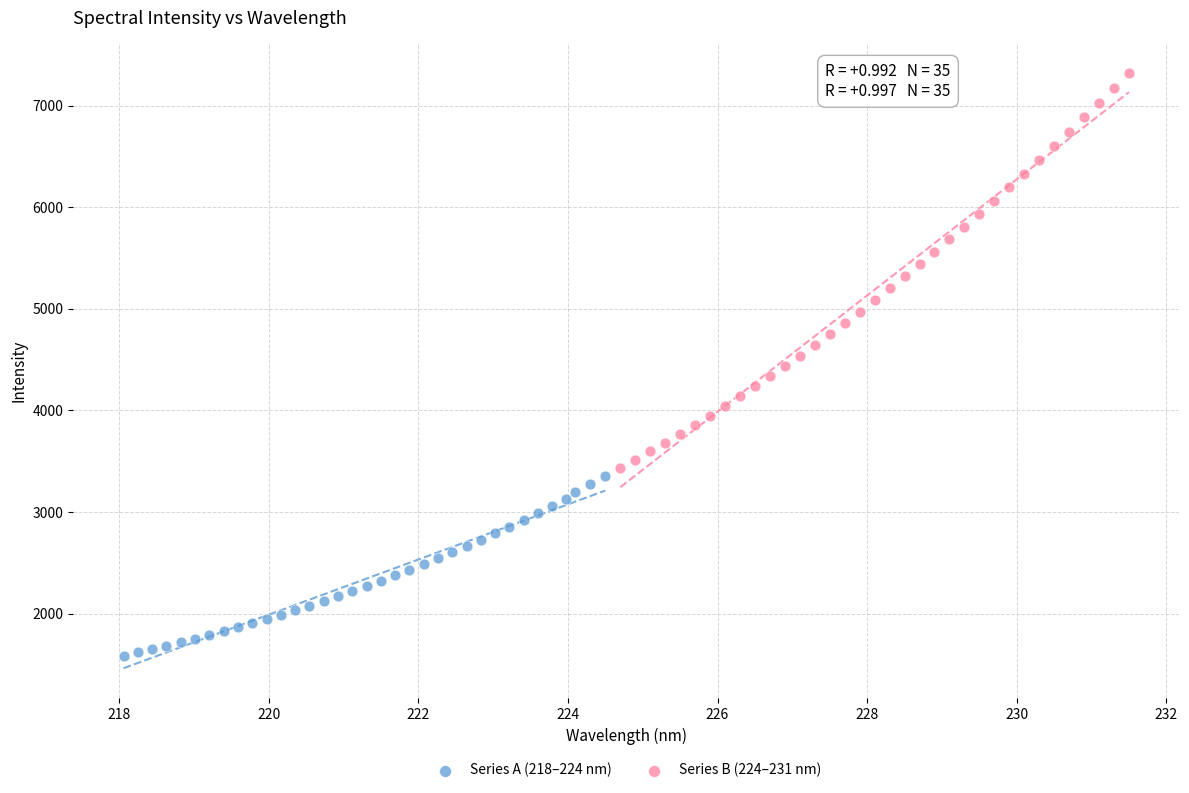

Which series has the largest Y range (max minus min)?

Series B (224–231 nm)